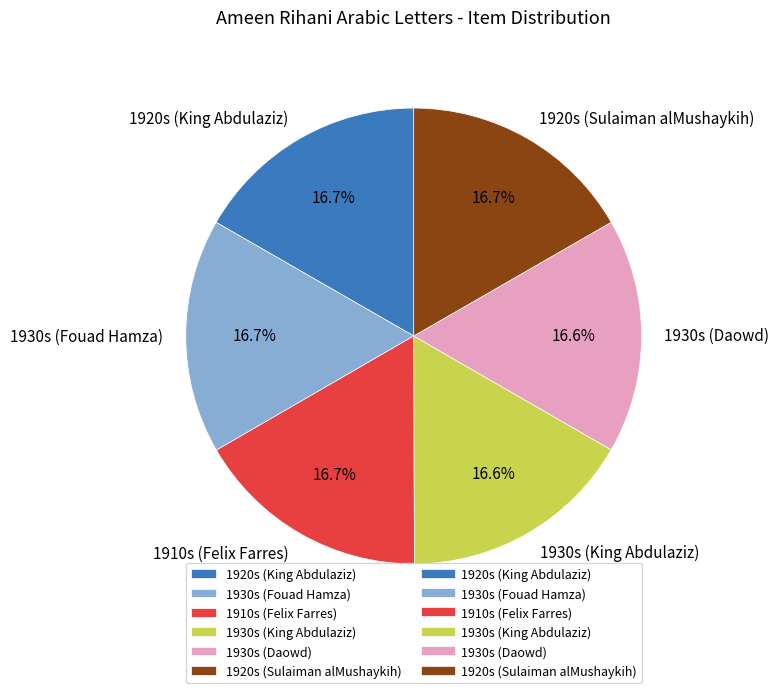

Does any single category account for the majority?

No